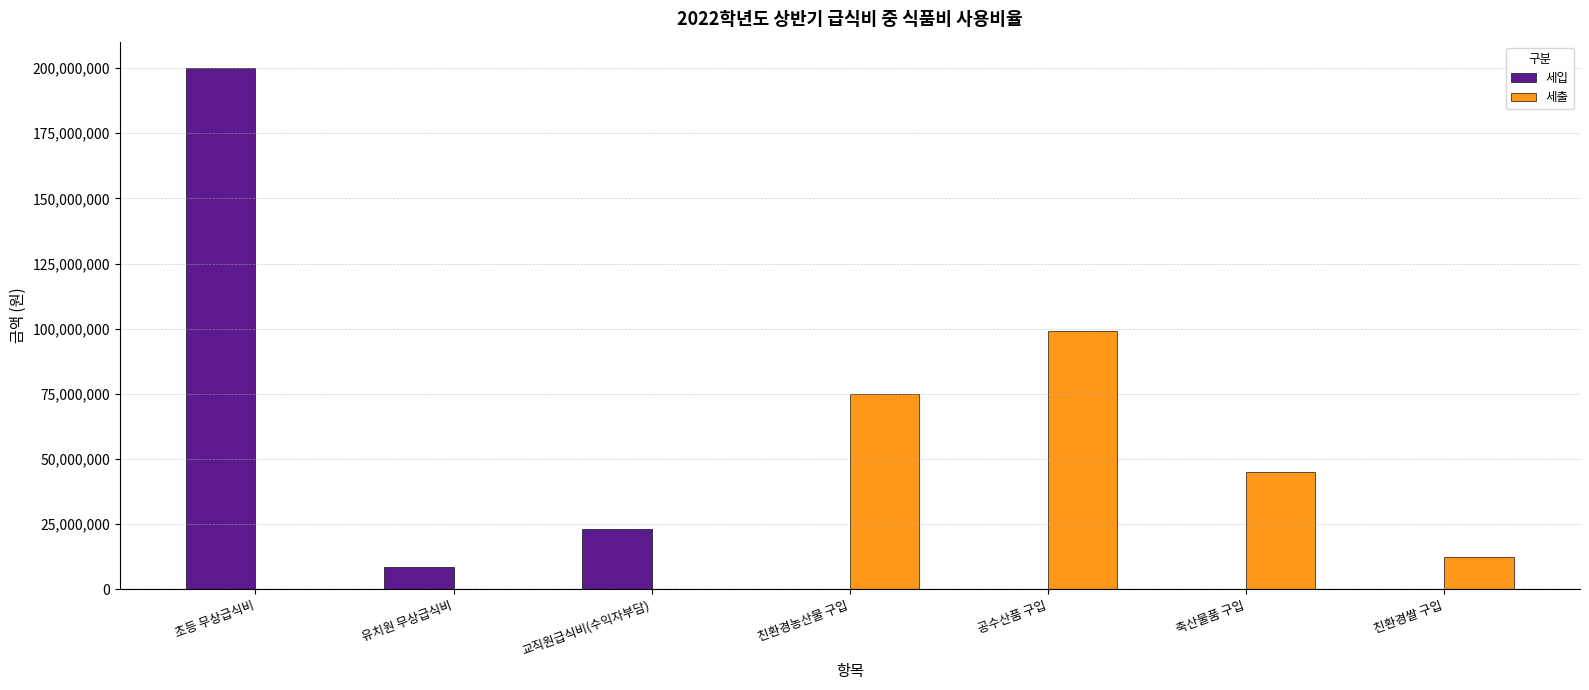

What is the sum of the 세출 values at 교직원급식비(수익자부담) and 공수산품 구입?

99139220